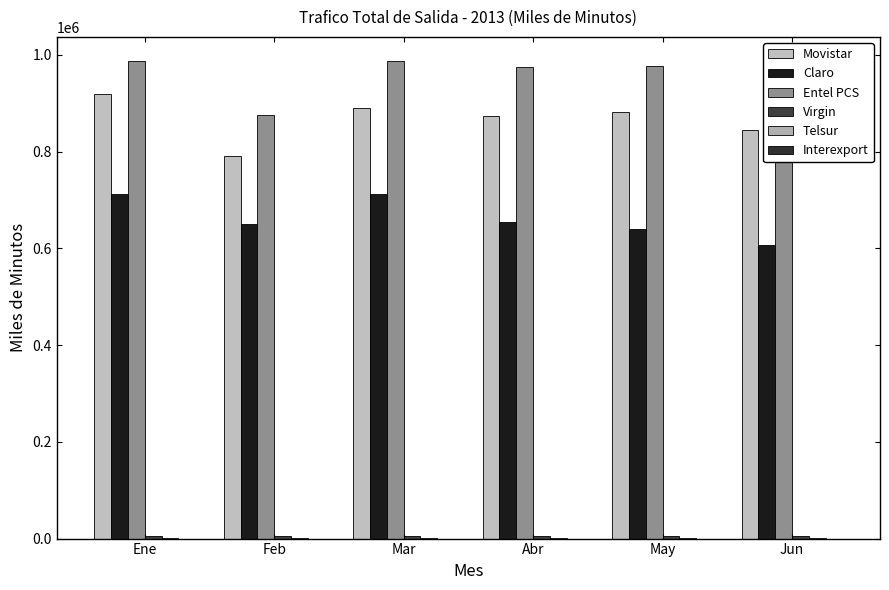

Are the bars horizontal?

No